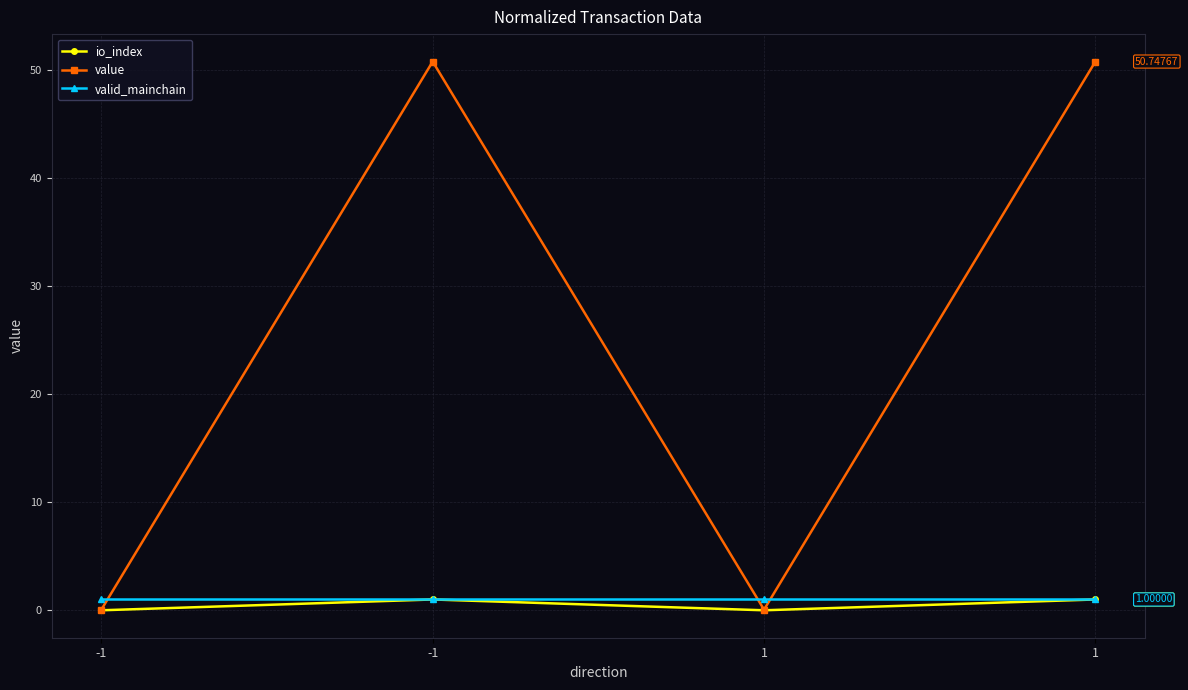

Which series changed the most between -1 and -1?

value